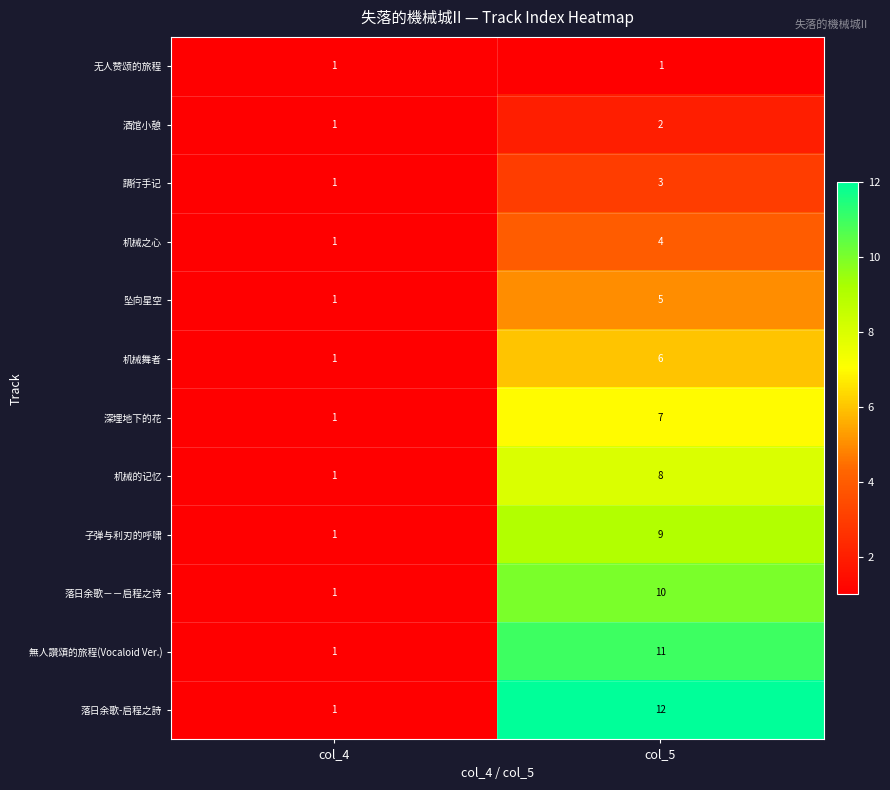

Between col_4 and col_5, which series saw the biggest shift?

落日余歌-启程之詩